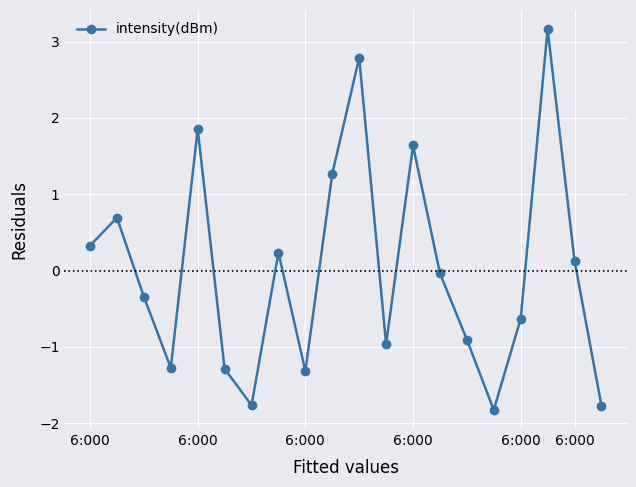

What is the difference between the maximum and second lowest values?

4.9